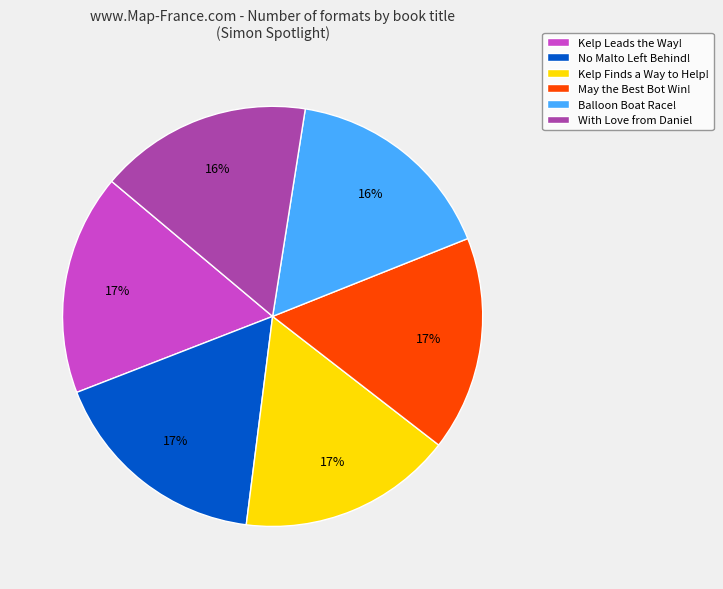

To the nearest percent, what percentage of the pie is Kelp Finds a Way to Help!?

17%